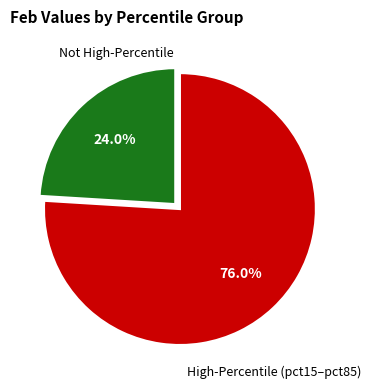

What is the largest slice in the pie chart?

High-Percentile (pct15–pct85)